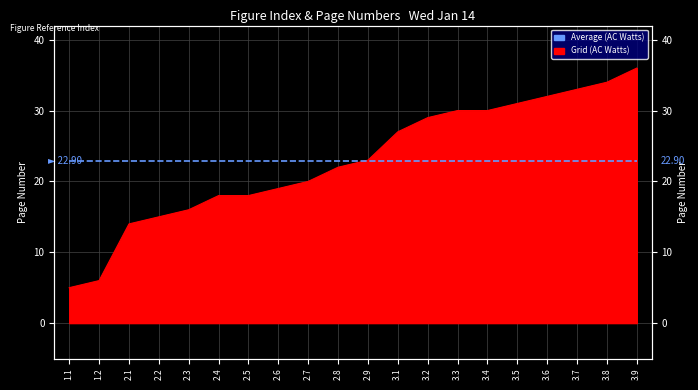

The value at 3.1 is 27. True or false?

True